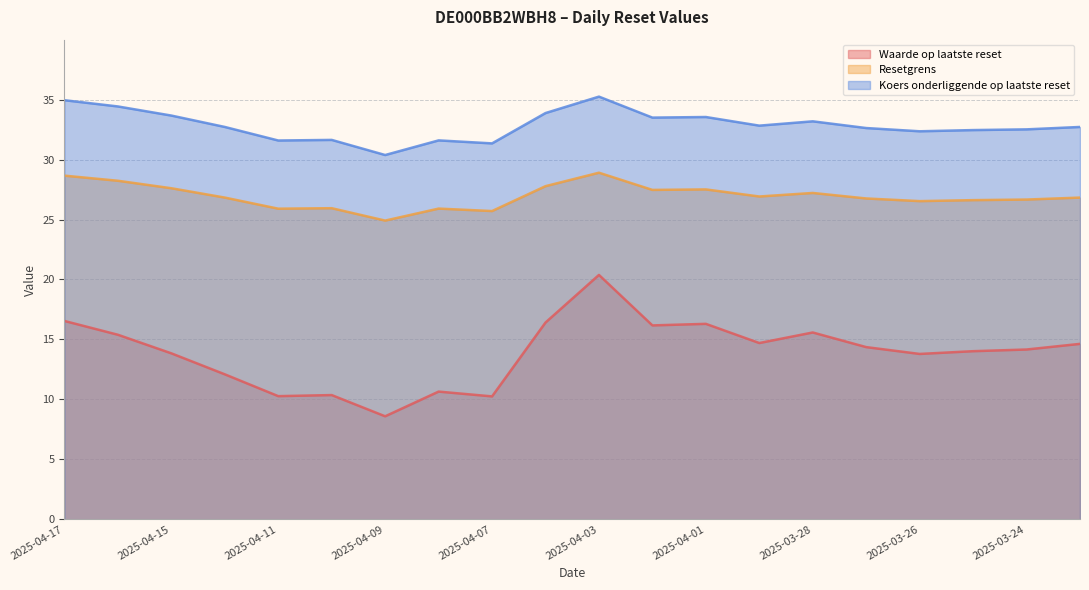

How many interior local valleys does the Resetgrens series have?

6